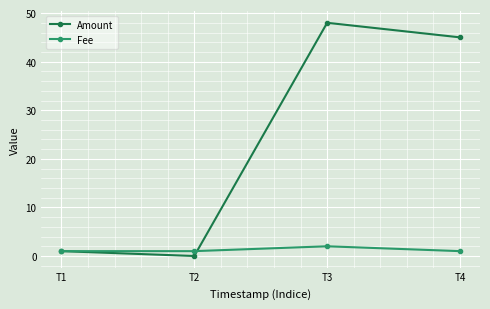

The value of Amount at T2 is -14. True or false?

False